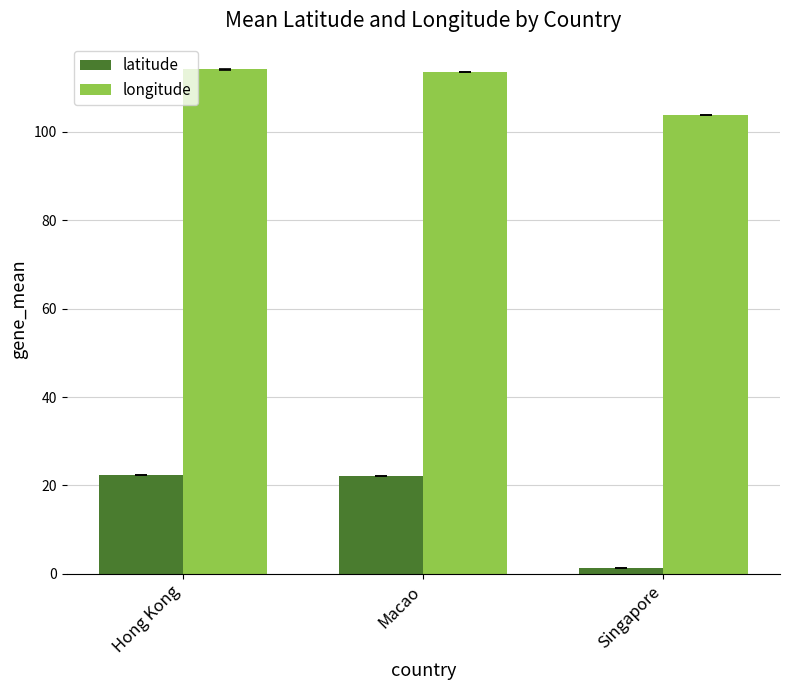

At which category does the chart reach its minimum across all series?

Singapore